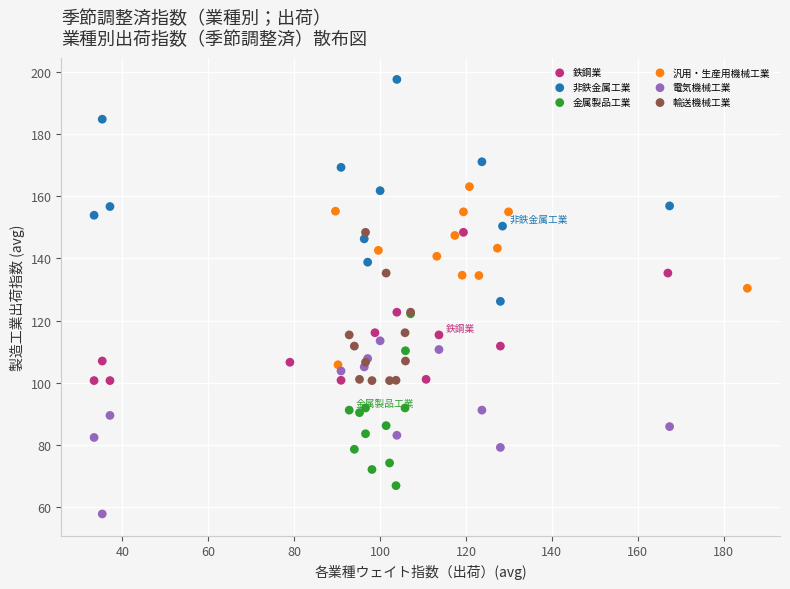

Which series has the largest Y range (max minus min)?

非鉄金属工業